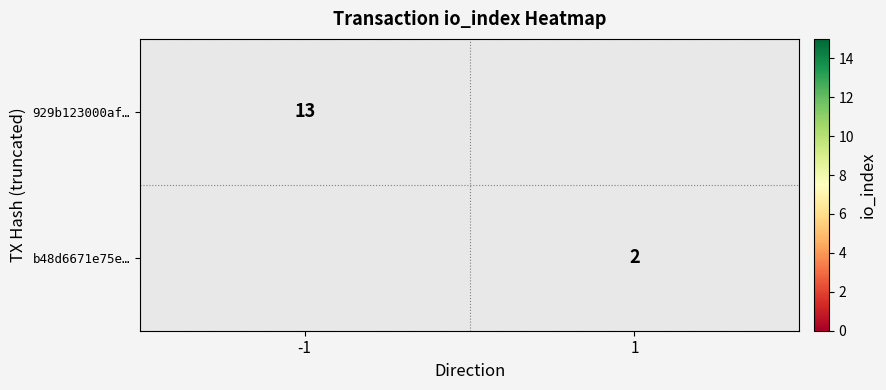

Is it true that 929b123000af… equals 13 at -1?

True